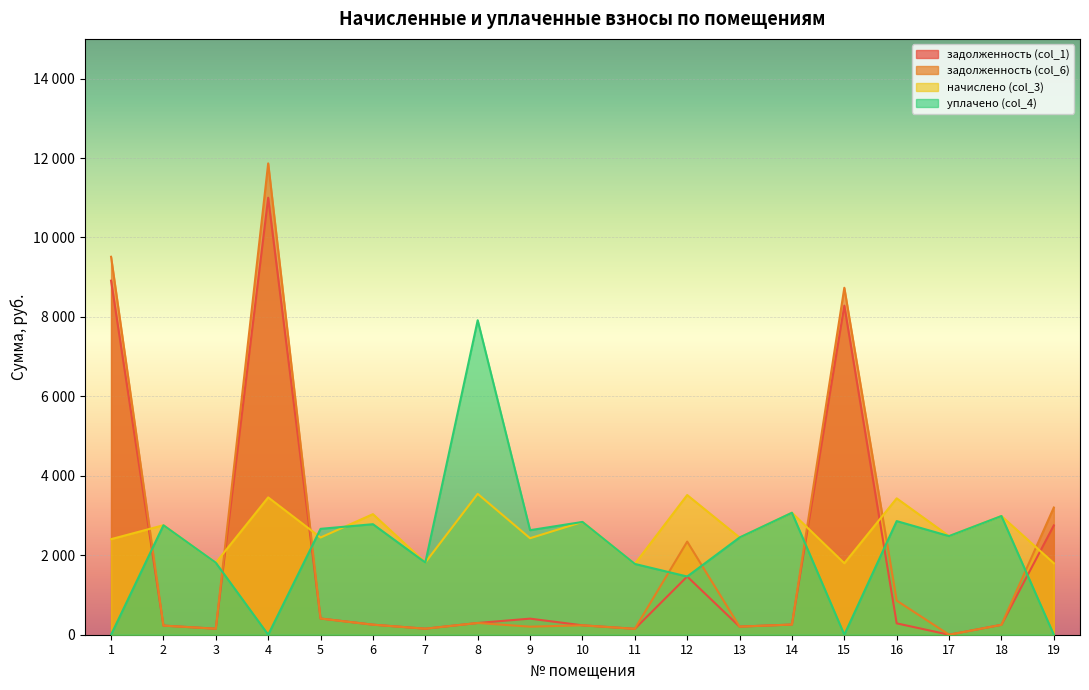

How many intersections are there between уплачено (col_4) and задолженность (col_6)?

8